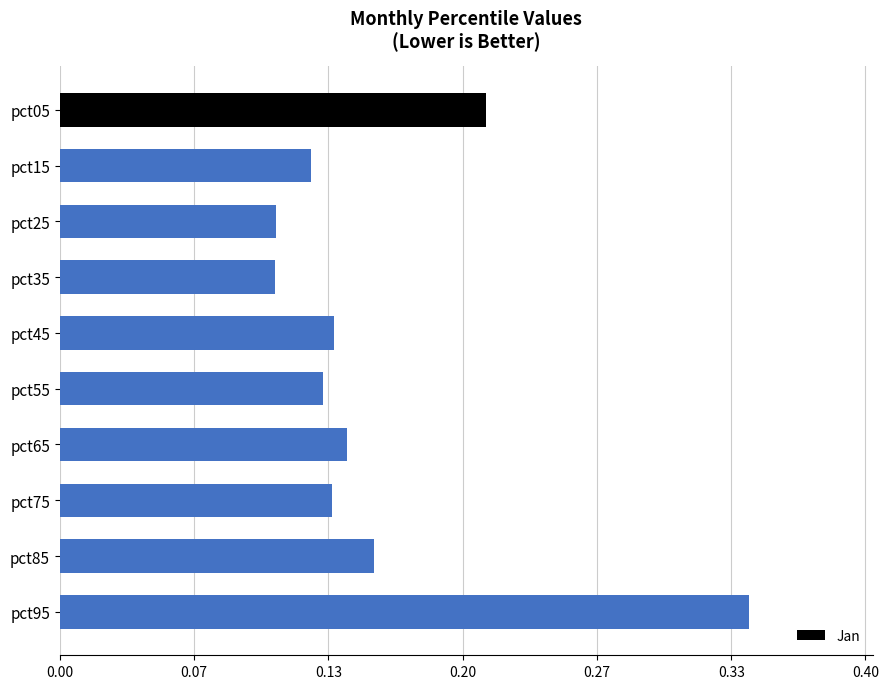

Which label corresponds to the largest value in the chart?

pct95